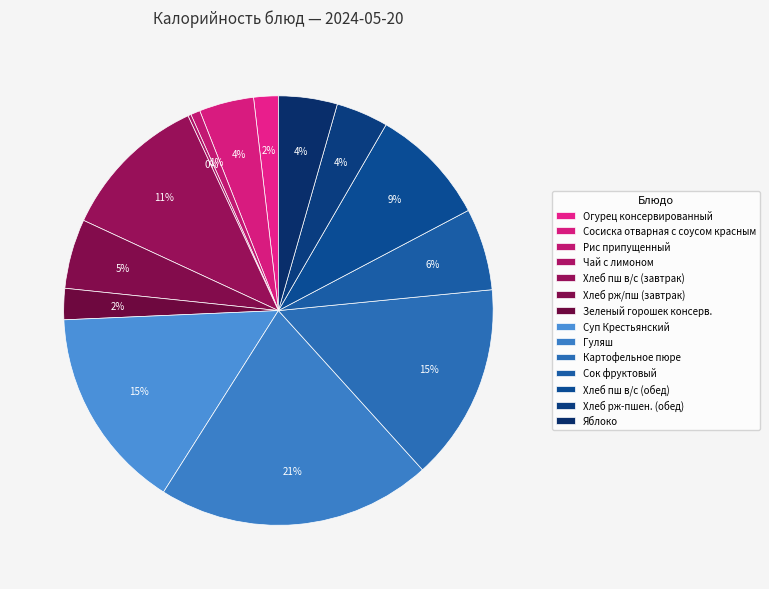

Rank the categories by value from highest to lowest.

Гуляш, Суп Крестьянский, Картофельное пюре, Хлеб пш в/с (завтрак), Хлеб пш в/с (обед), Сок фруктовый, Хлеб рж/пш (завтрак), Яблоко, Сосиска отварная с соусом красным, Хлеб рж-пшен. (обед), Зеленый горошек консерв., Огурец консервированный, Рис припущенный, Чай с лимоном